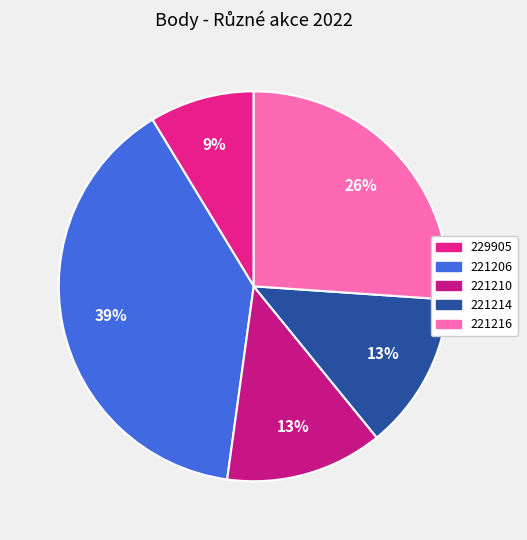

What percentage is the 221216 slice, to the nearest percent?

26%